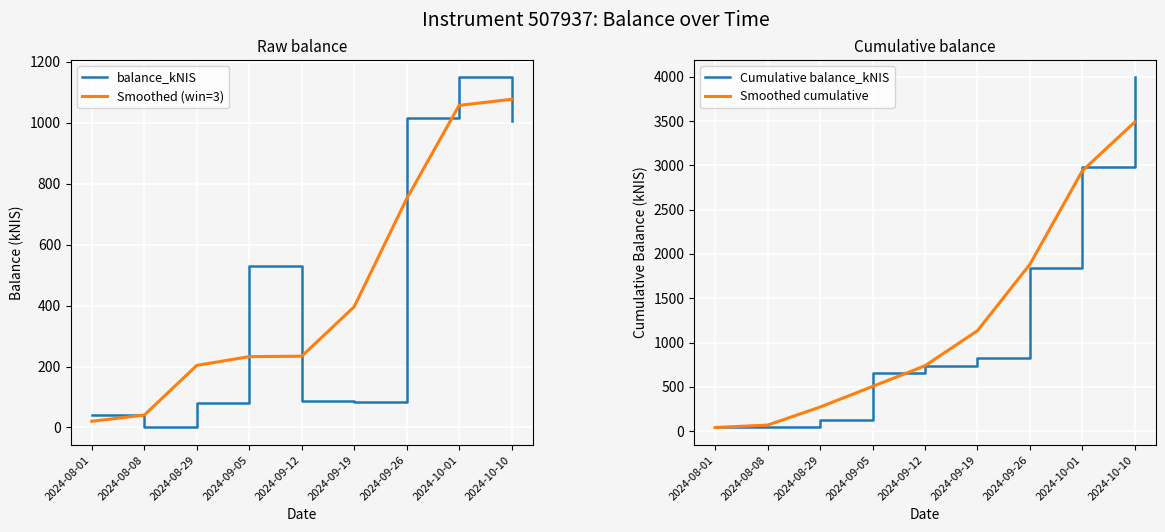

List the labels in order of Smoothed (win=3) value, smallest first.

2024-08-01, 2024-08-08, 2024-08-29, 2024-09-05, 2024-09-12, 2024-09-19, 2024-09-26, 2024-10-01, 2024-10-10